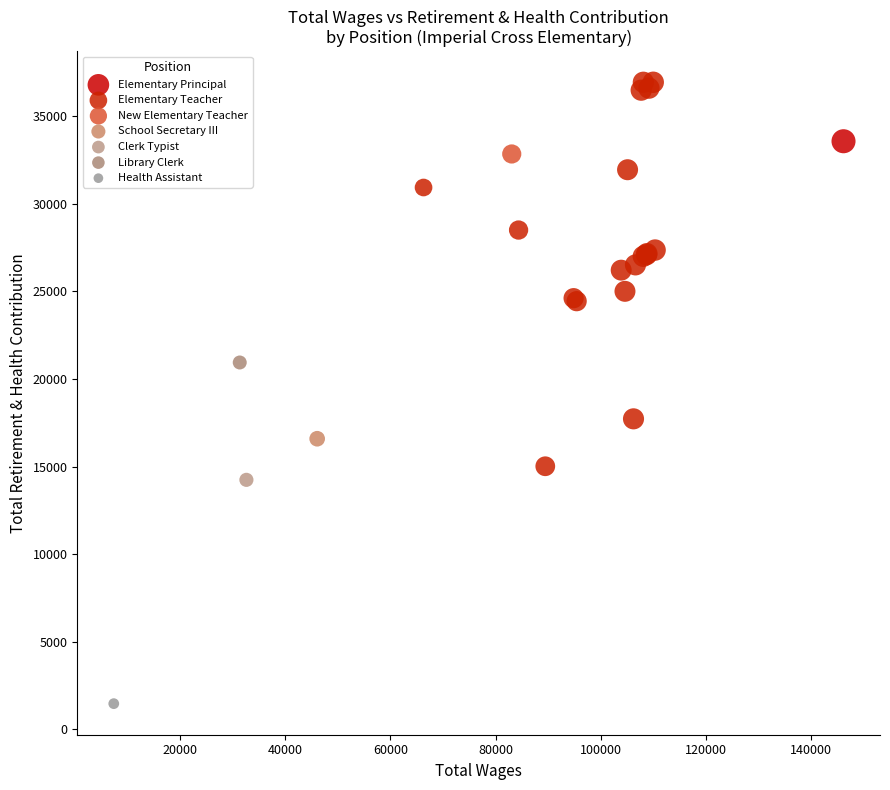

What are all the series names shown in the legend?

Elementary Principal, Elementary Teacher, New Elementary Teacher, School Secretary III, Clerk Typist, Library Clerk, Health Assistant